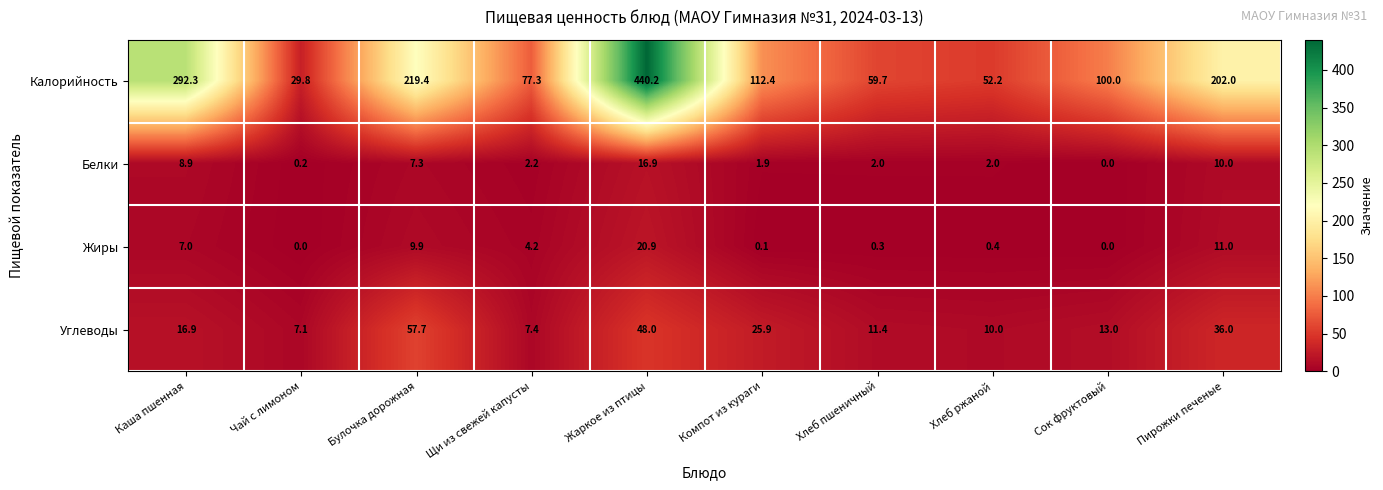

Which series changed the most between Хлеб пшеничный and Хлеб ржаной?

Калорийность